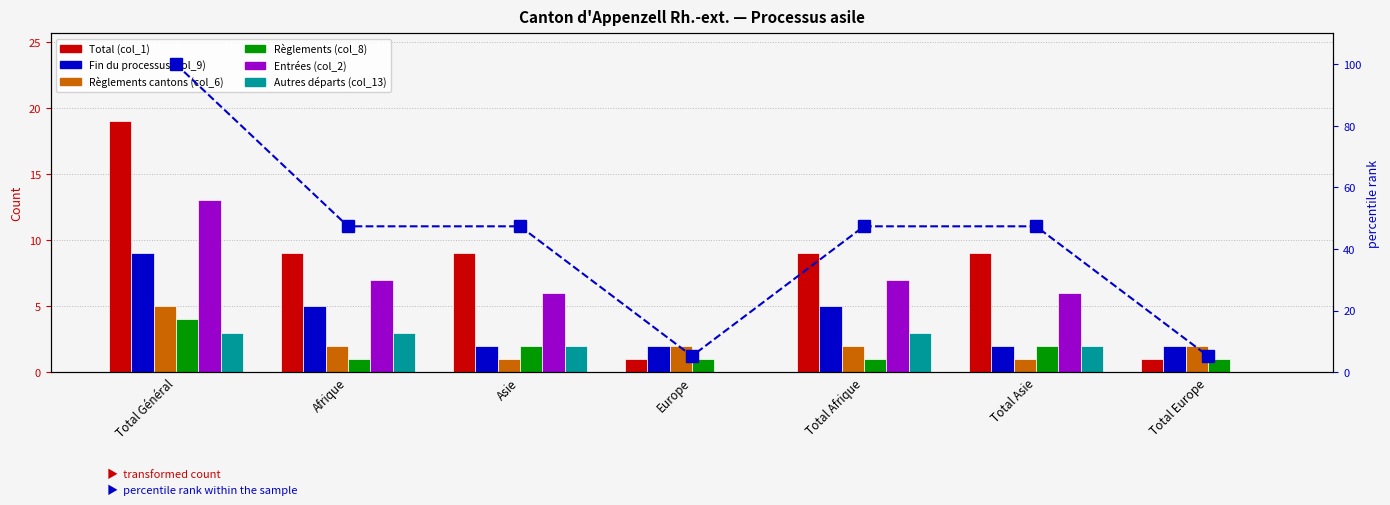

Reading right to left, extract all data points from this chart.

Total (col_1): 1	9	9	1	9	9	19
Fin du processus (col_9): 2	2	5	2	2	5	9
Règlements cantons (col_6): 2	1	2	2	1	2	5
Règlements (col_8): 1	2	1	1	2	1	4
Entrées (col_2): 0	6	7	0	6	7	13
Autres départs (col_13): 0	2	3	0	2	3	3